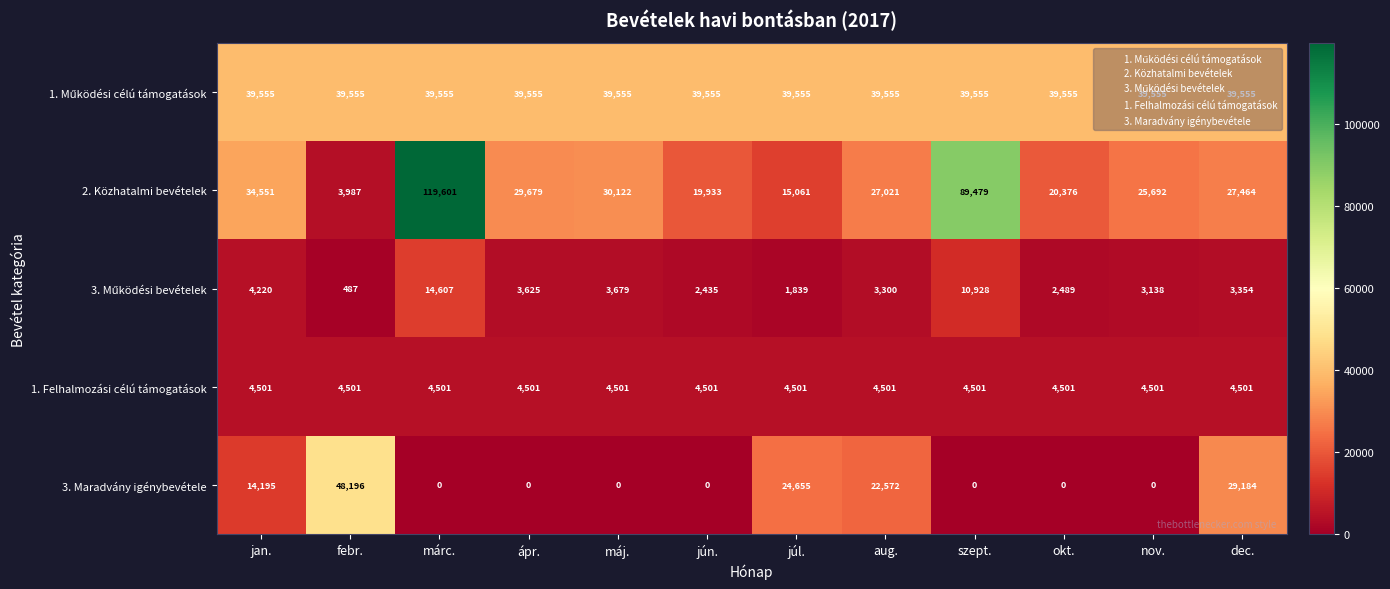

The 2. Közhatalmi bevételek series shows 27021 at aug.. True or false?

True